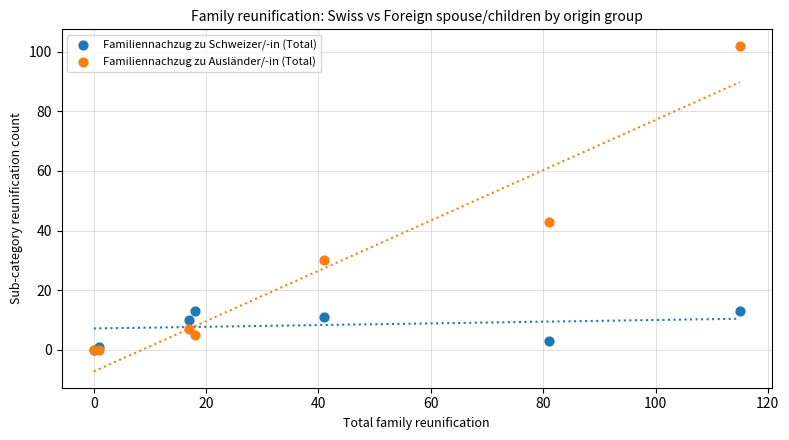

In the Familiennachzug zu Ausländer/-in (Total) series, what Y value is closest to 51?

43